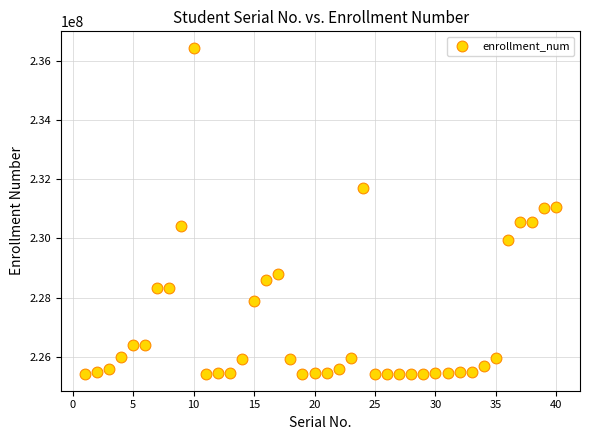

What is the range of X values (max minus min)?

39